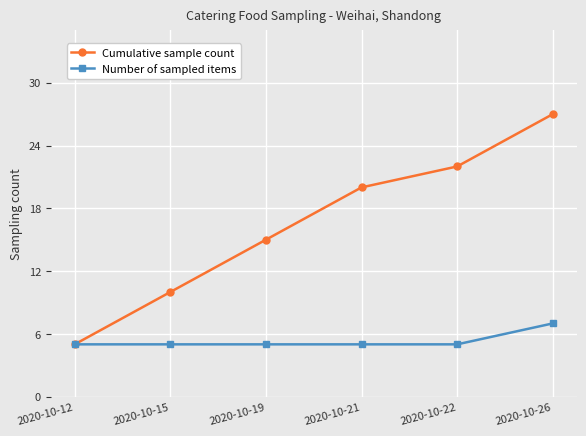

What is the lowest value of the Number of sampled items series?

5